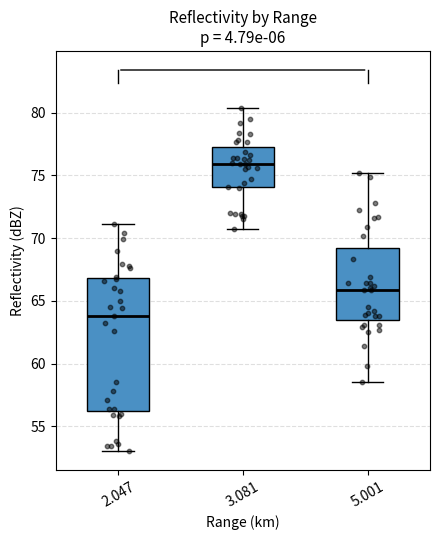

Reading left to right, transcribe this box plot: for each box, give where its median line is, the range the box spans, and where its two whiskers end, as read against the y-axis. The values are not printed on the chart, so give them approximately, as read against the axis.

2.047: median 64.0, box 56.0 to 67.0, whiskers 53.0 to 71.0
3.081: median 76.0, box 74.0 to 77.5, whiskers 70.5 to 80.5
5.001: median 66.0, box 63.5 to 69.5, whiskers 58.5 to 75.0